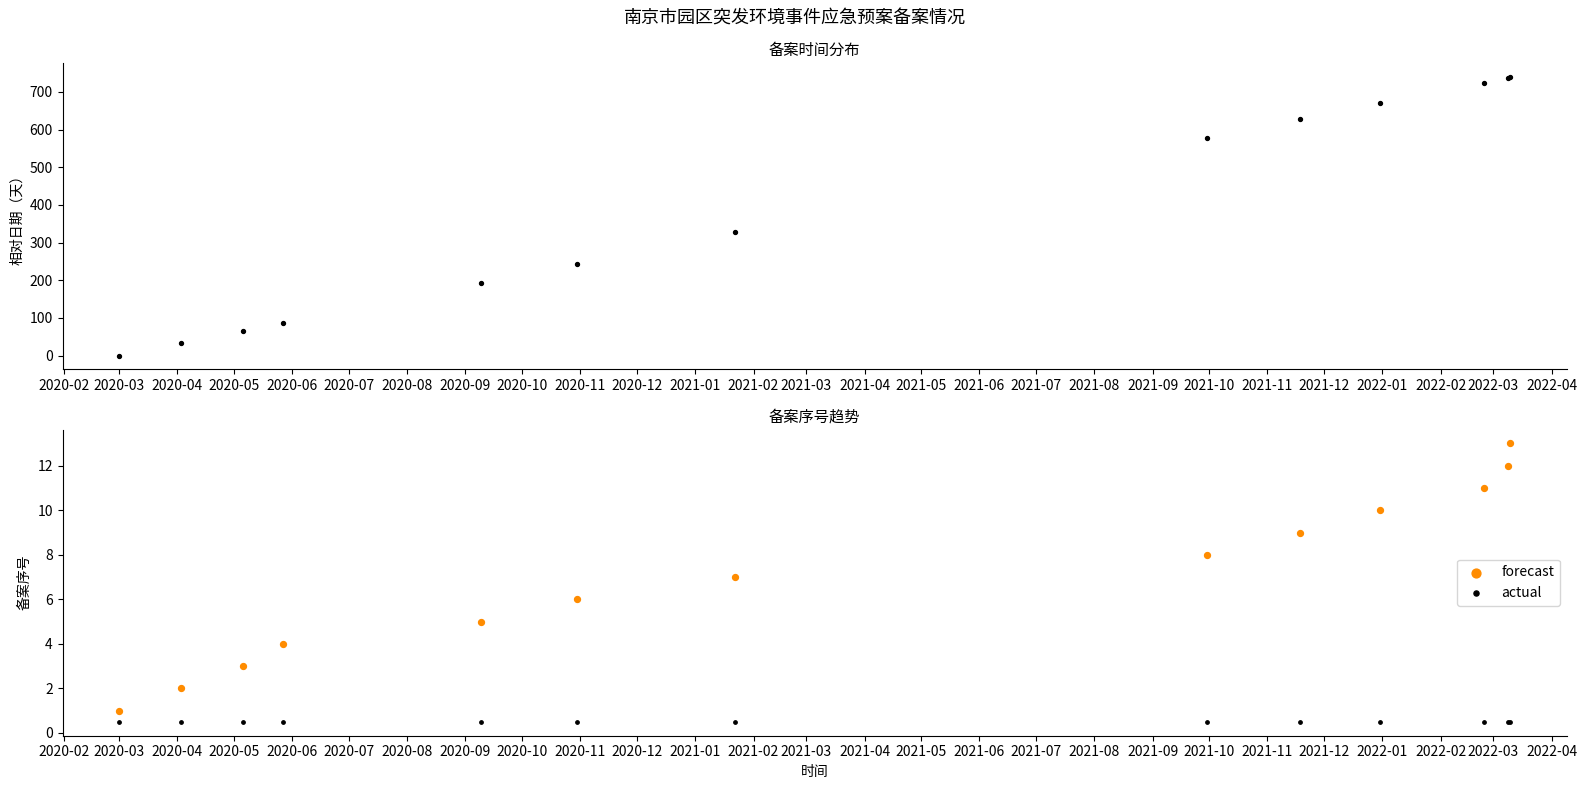

What are all the series names shown in the legend?

actual, forecast